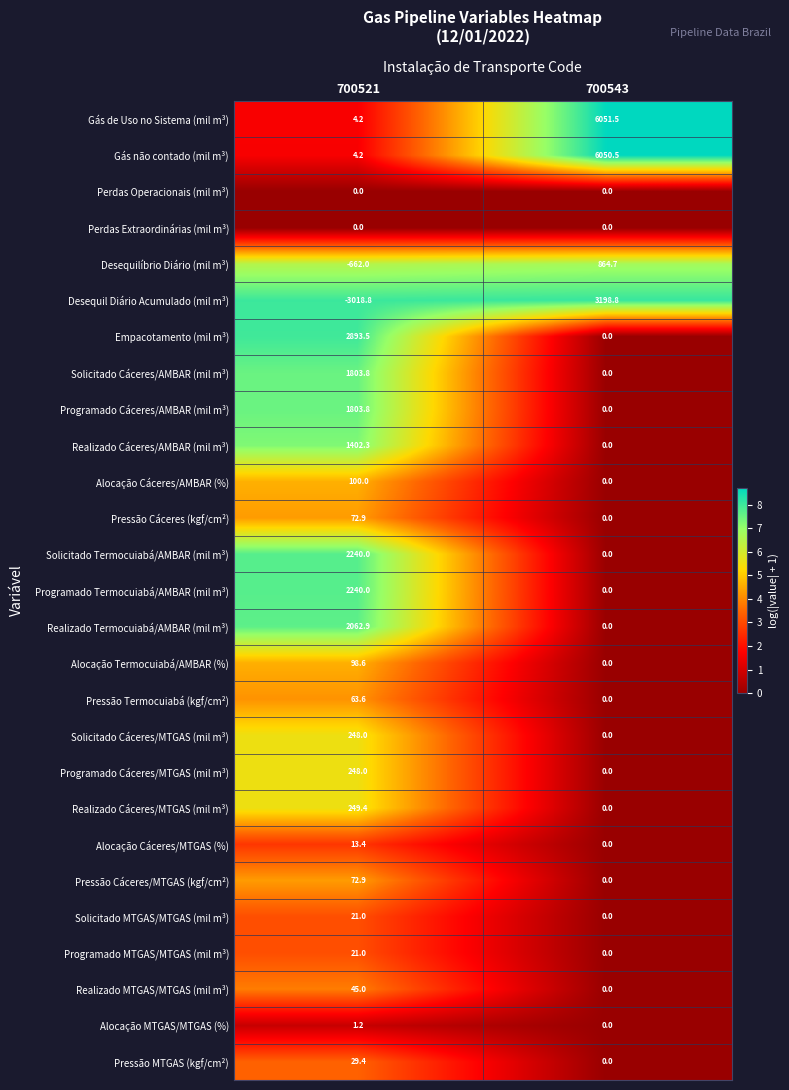

List the labels in order of Realizado Cáceres/MTGAS (mil m³) value, smallest first.

700543, 700521